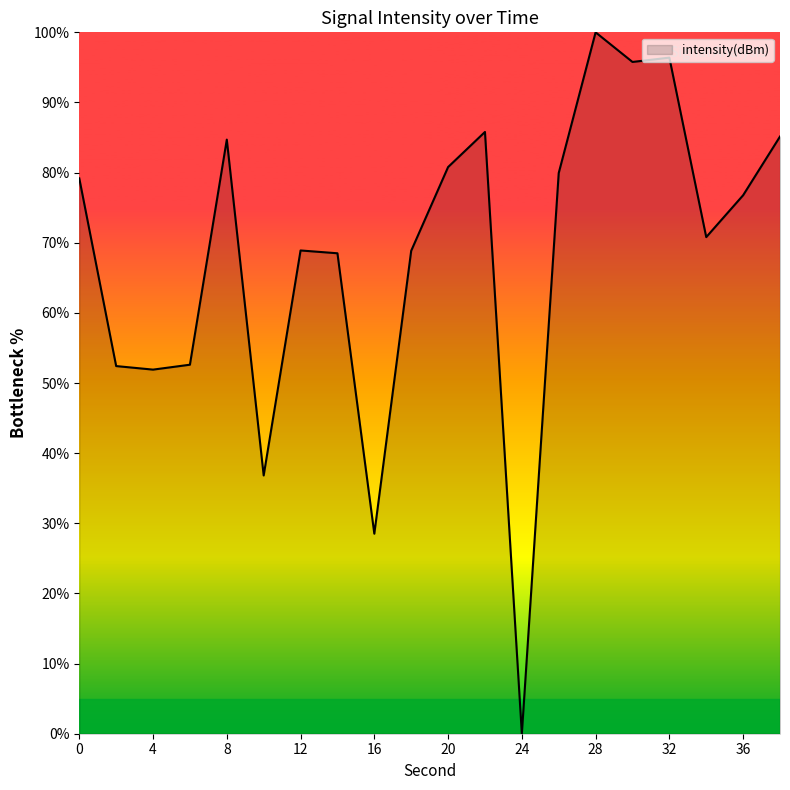

What is the maximum value shown in the chart?

100.0